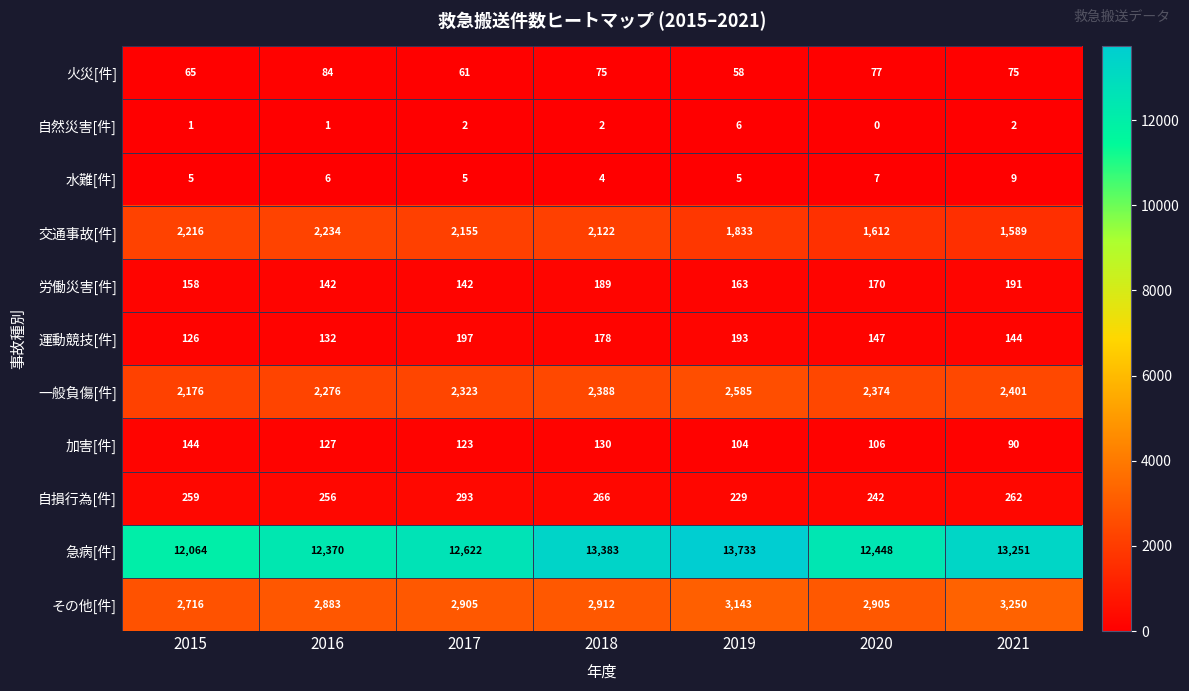

Which category has the highest value across all series?

2019